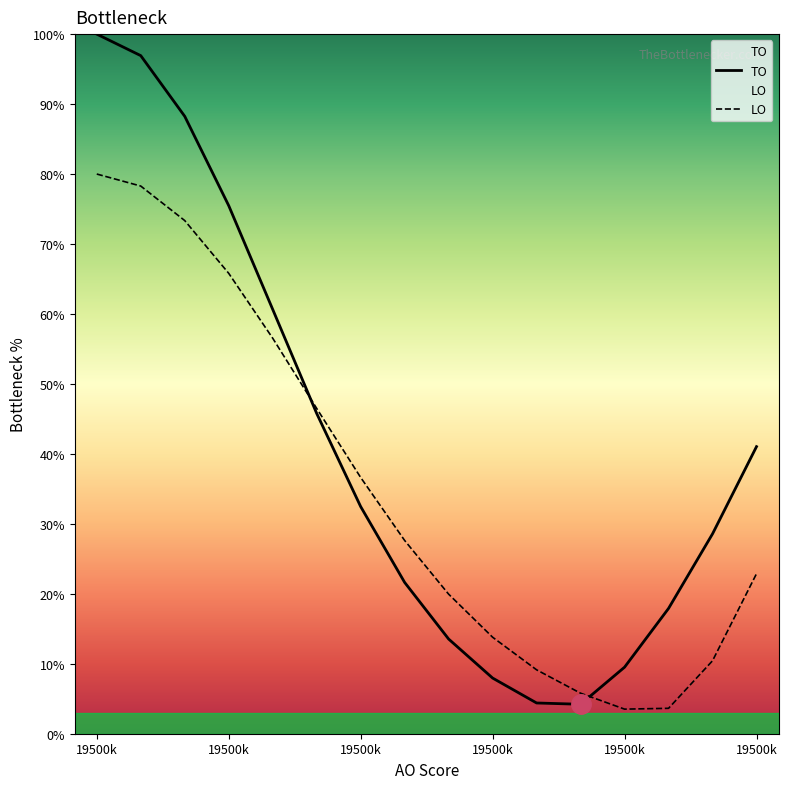

True or false: TO has a value of 11.3 at 13.

False